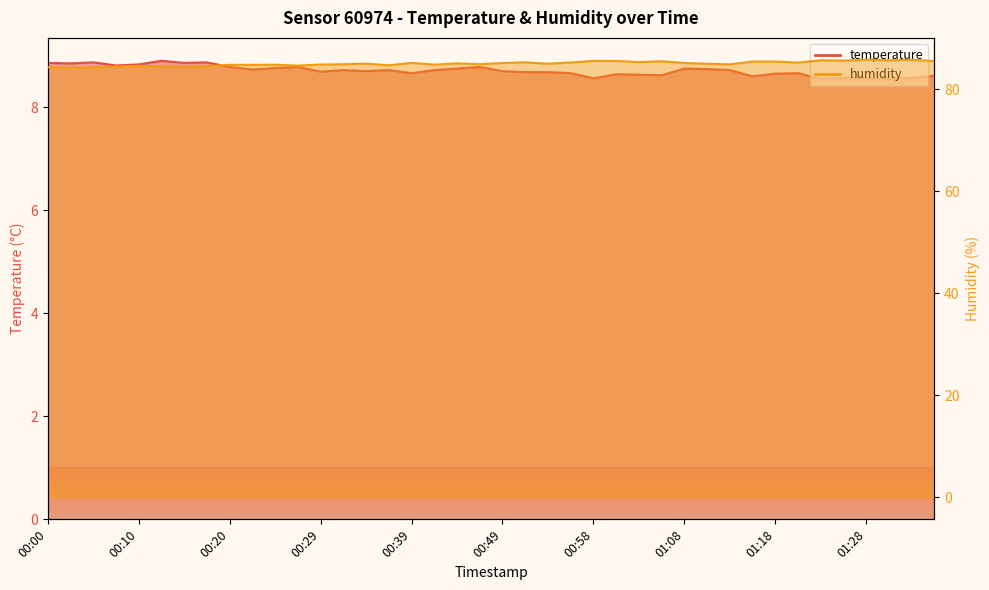

In temperature, how many points are lower than both neighbors (excluding endpoints)?

12